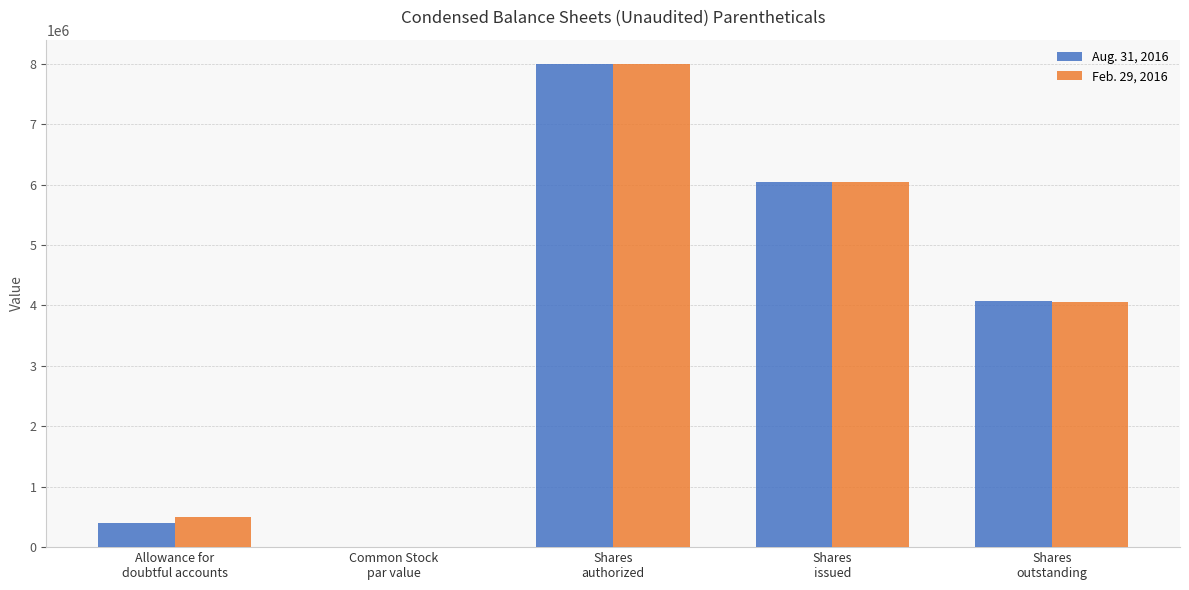

What is the maximum value shown in the chart?

8000000.0